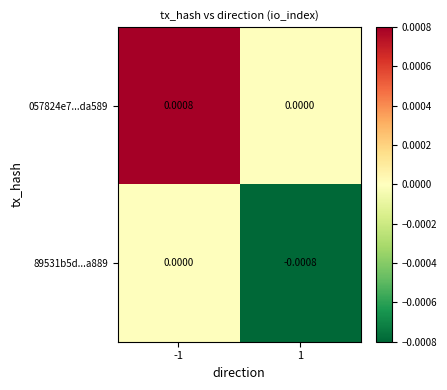

Is the value of 89531b5d...a889 at 1 greater than the value of 057824e7...da589 at -1?

No